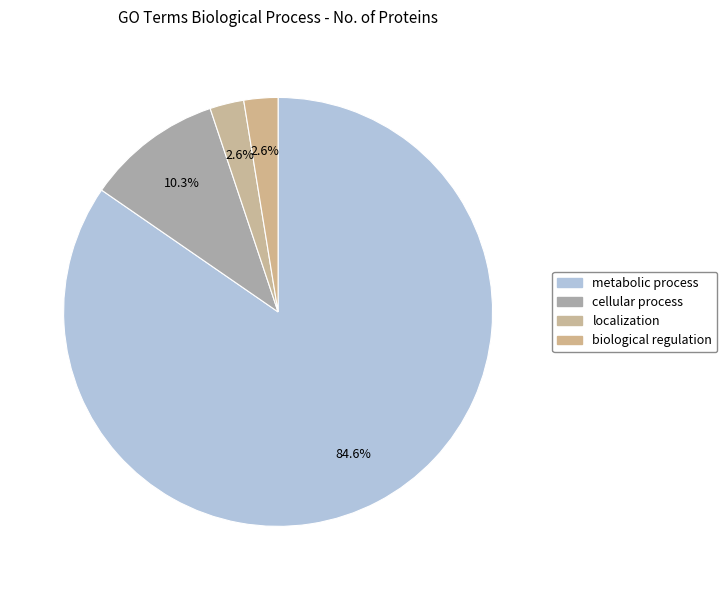

Does metabolic process account for over 50% of the chart?

Yes